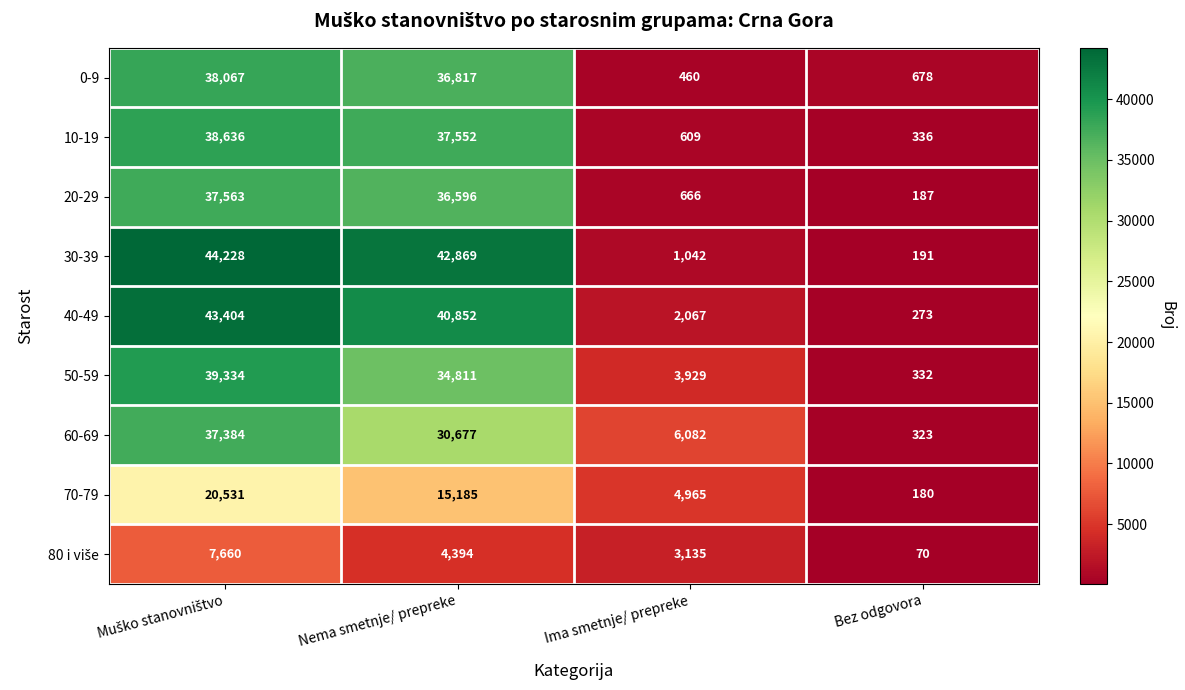

What is the minimum value shown in the chart?

70